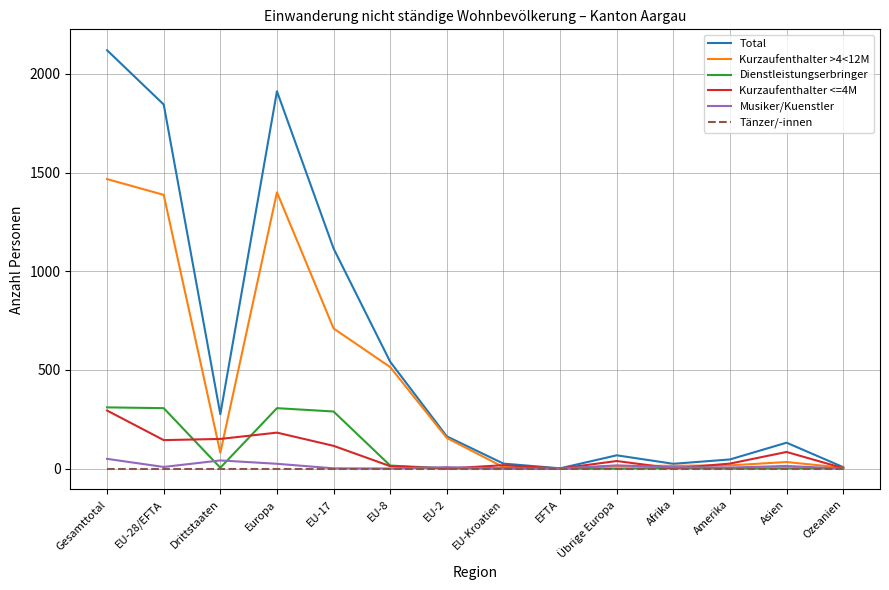

Is this an area chart (filled region under the line)?

No